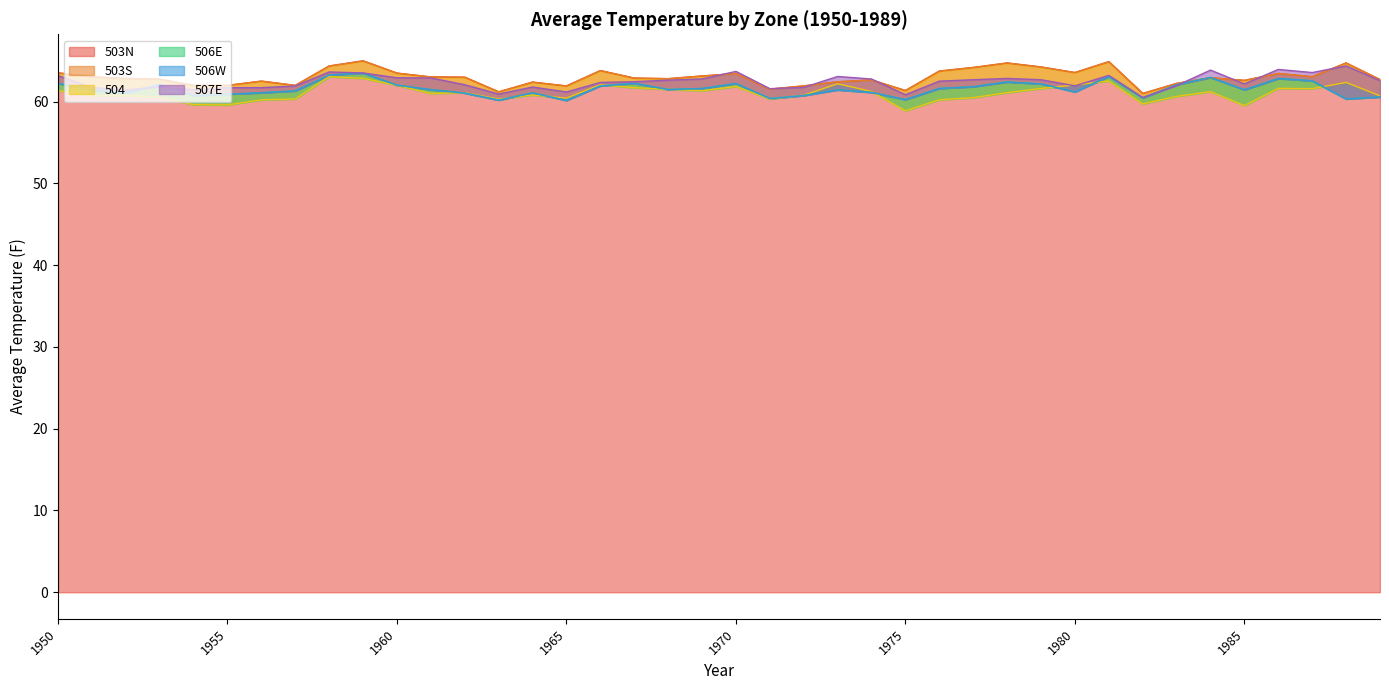

In 504, how many points are higher than both neighbors (excluding endpoints)?

11